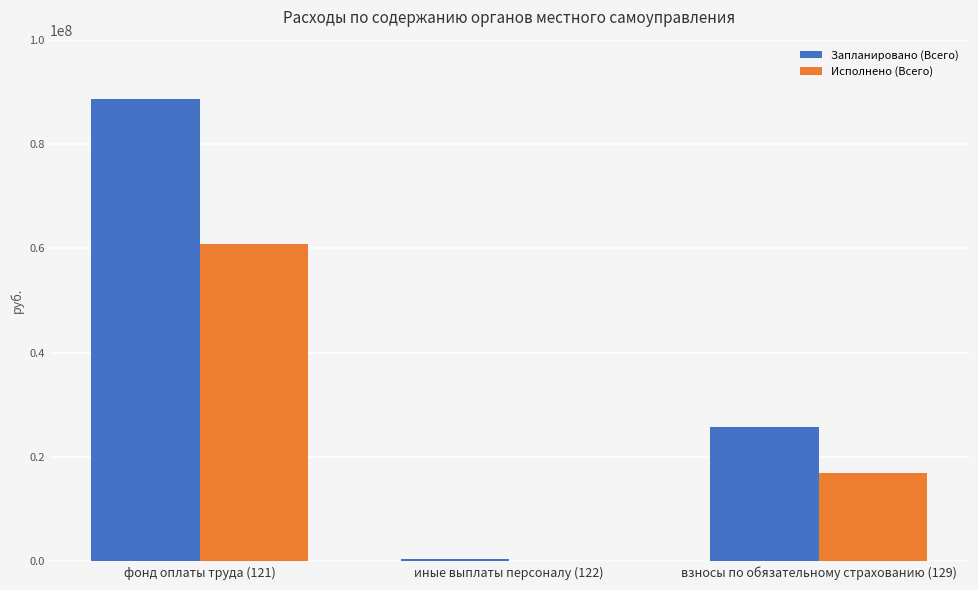

Are the bars grouped side by side (vs. stacked)?

Yes